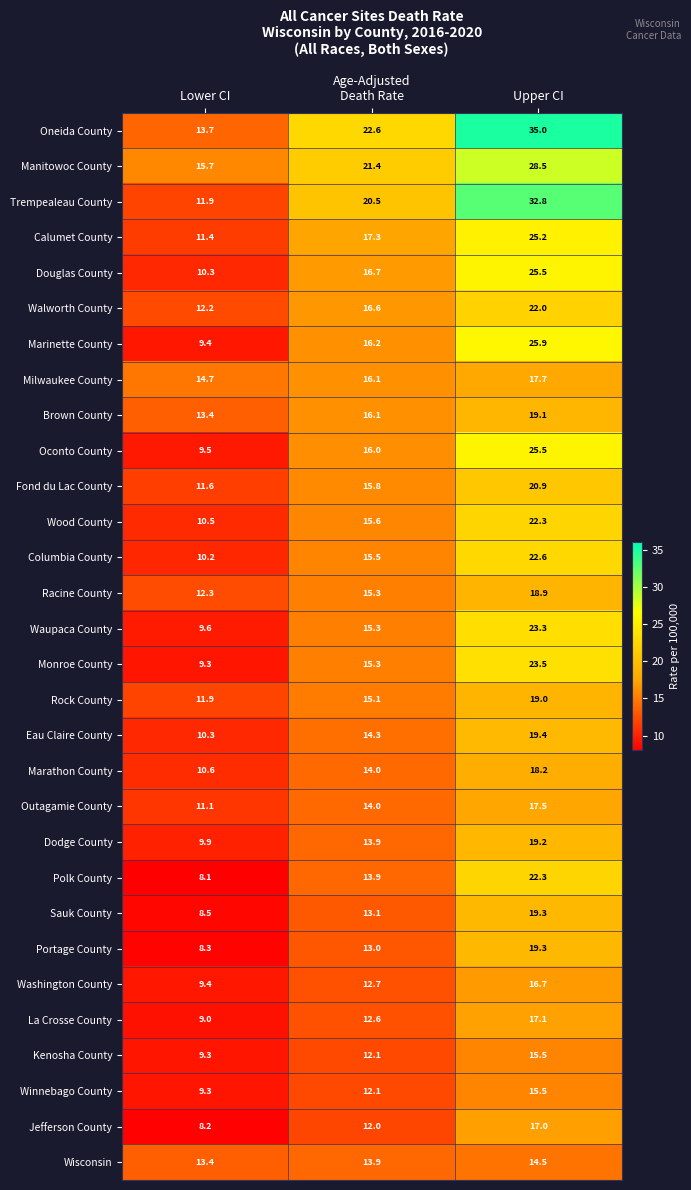

What is the difference between the second highest and minimum values in the Washington County series?

3.3